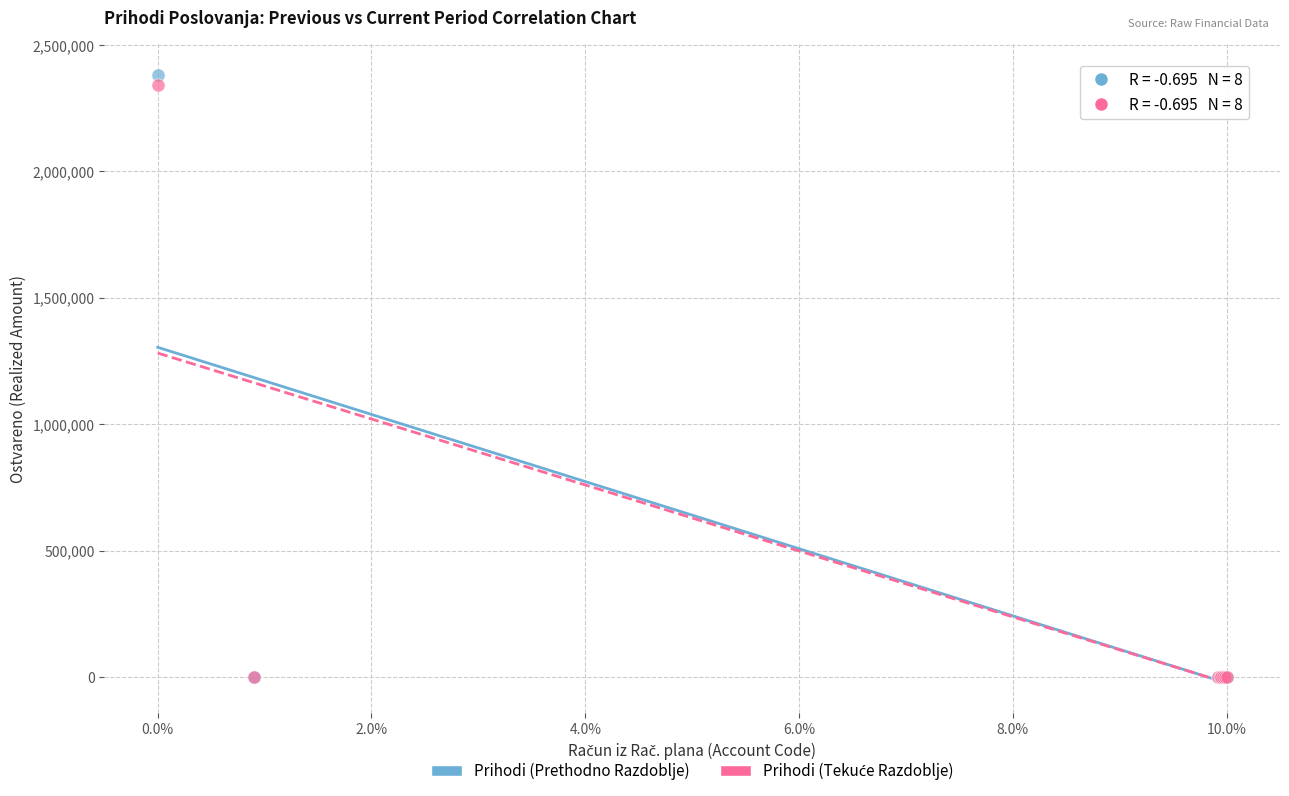

Which series contains the highest Y value?

Prihodi (Prethodno Razdoblje)